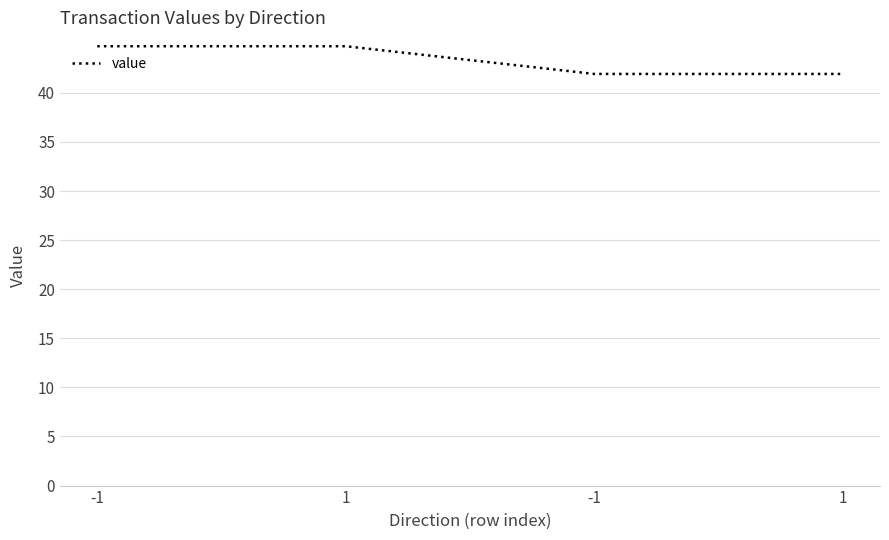

What is the change in value from -1 to -1?

-2.8